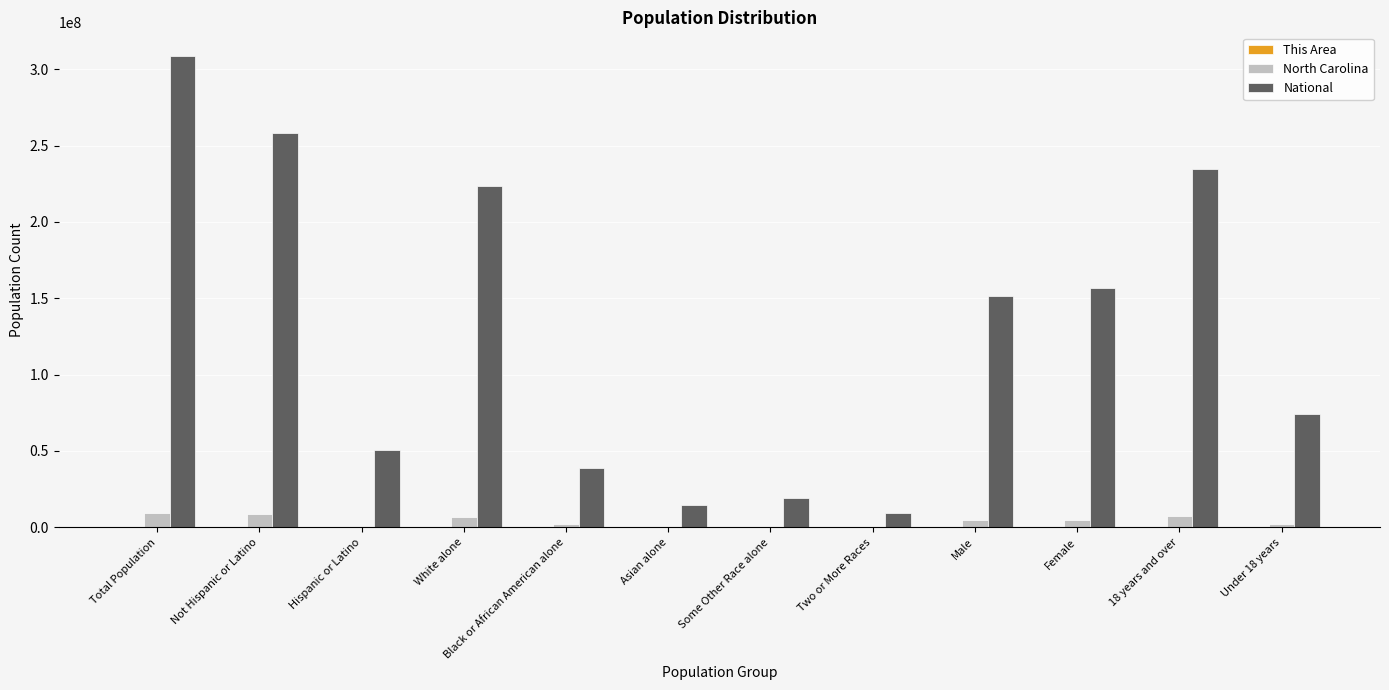

What is the sum of all National values?

1540255429